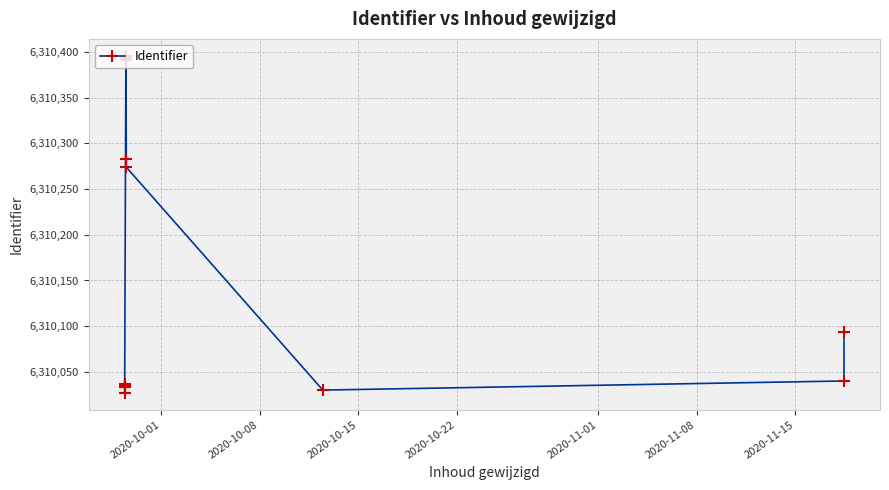

What is the average value?

6310170